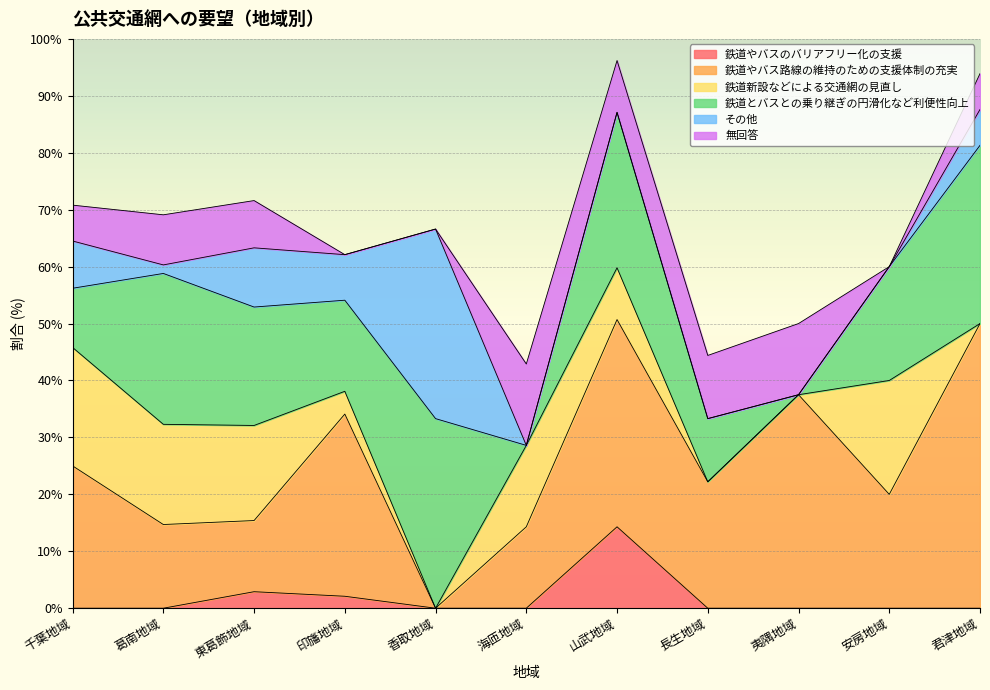

True or false: 無回答 has a value of 8.3 at 東葛飾地域.

True